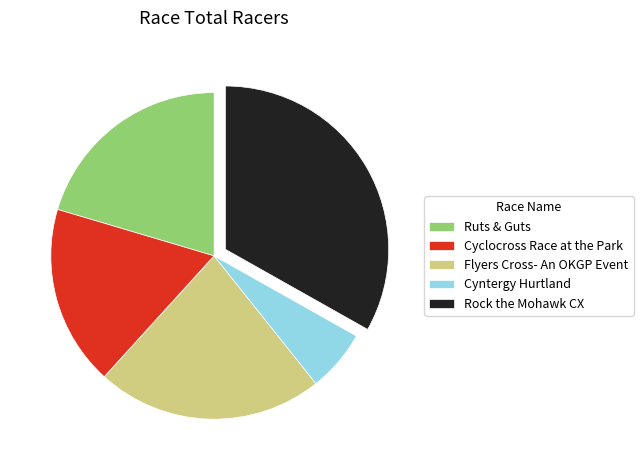

Is it true that Ruts & Guts is 20% of the pie?

True